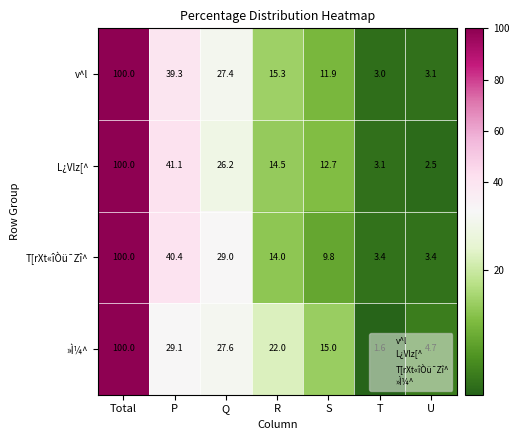

Which series changed the most between R and T?

»Ì¼^